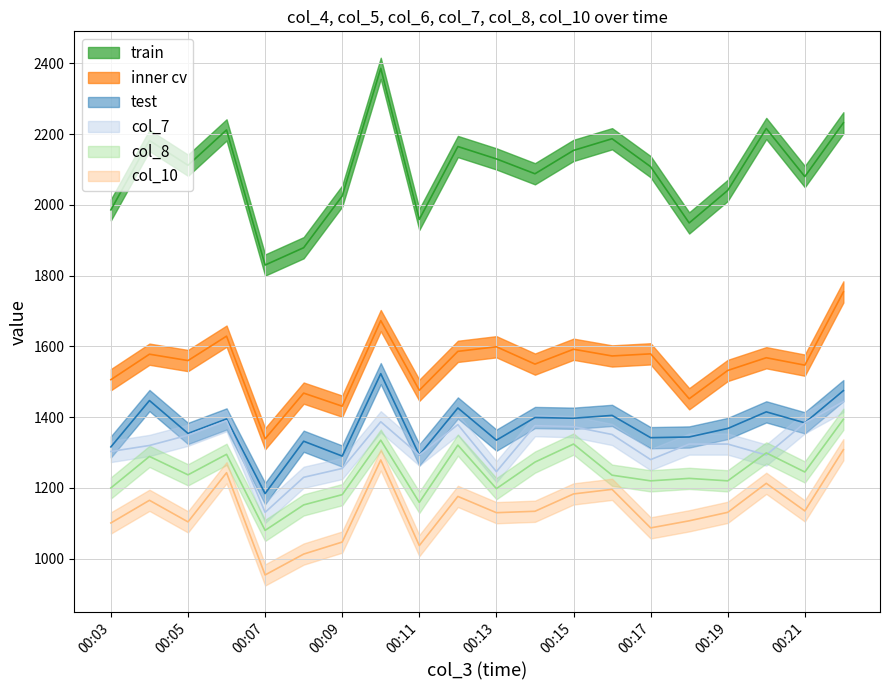

Reading left to right, list all the values displayed in this chart.

col_4: 00:03=1986	00:04=2182	00:05=2112	00:06=2212	00:07=1830	00:08=1879	00:09=2025	00:10=2386	00:11=1959	00:12=2165	00:13=2130	00:14=2088	00:15=2154	00:16=2187	00:17=2108	00:18=1949	00:19=2041	00:20=2216	00:21=2080	00:22=2232
col_5: 00:03=1506	00:04=1578	00:05=1560	00:06=1629	00:07=1339	00:08=1468	00:09=1431	00:10=1673	00:11=1476	00:12=1586	00:13=1599	00:14=1550	00:15=1592	00:16=1573	00:17=1579	00:18=1452	00:19=1532	00:20=1568	00:21=1547	00:22=1754
col_6: 00:03=1316	00:04=1447	00:05=1354	00:06=1395	00:07=1184	00:08=1332	00:09=1290	00:10=1523	00:11=1293	00:12=1426	00:13=1335	00:14=1399	00:15=1397	00:16=1405	00:17=1342	00:18=1344	00:19=1368	00:20=1415	00:21=1384	00:22=1475
col_7: 00:03=1303	00:04=1320	00:05=1349	00:06=1390	00:07=1131	00:08=1230	00:09=1255	00:10=1387	00:11=1293	00:12=1379	00:13=1246	00:14=1376	00:15=1373	00:16=1351	00:17=1280	00:18=1324	00:19=1324	00:20=1293	00:21=1384	00:22=1444
col_8: 00:03=1200	00:04=1289	00:05=1237	00:06=1295	00:07=1080	00:08=1152	00:09=1181	00:10=1335	00:11=1159	00:12=1321	00:13=1198	00:14=1273	00:15=1324	00:16=1236	00:17=1220	00:18=1227	00:19=1220	00:20=1299	00:21=1245	00:22=1394
col_10: 00:03=1101	00:04=1165	00:05=1104	00:06=1243	00:07=954	00:08=1013	00:09=1047	00:10=1279	00:11=1037	00:12=1176	00:13=1130	00:14=1134	00:15=1183	00:16=1196	00:17=1087	00:18=1107	00:19=1131	00:20=1213	00:21=1135	00:22=1308